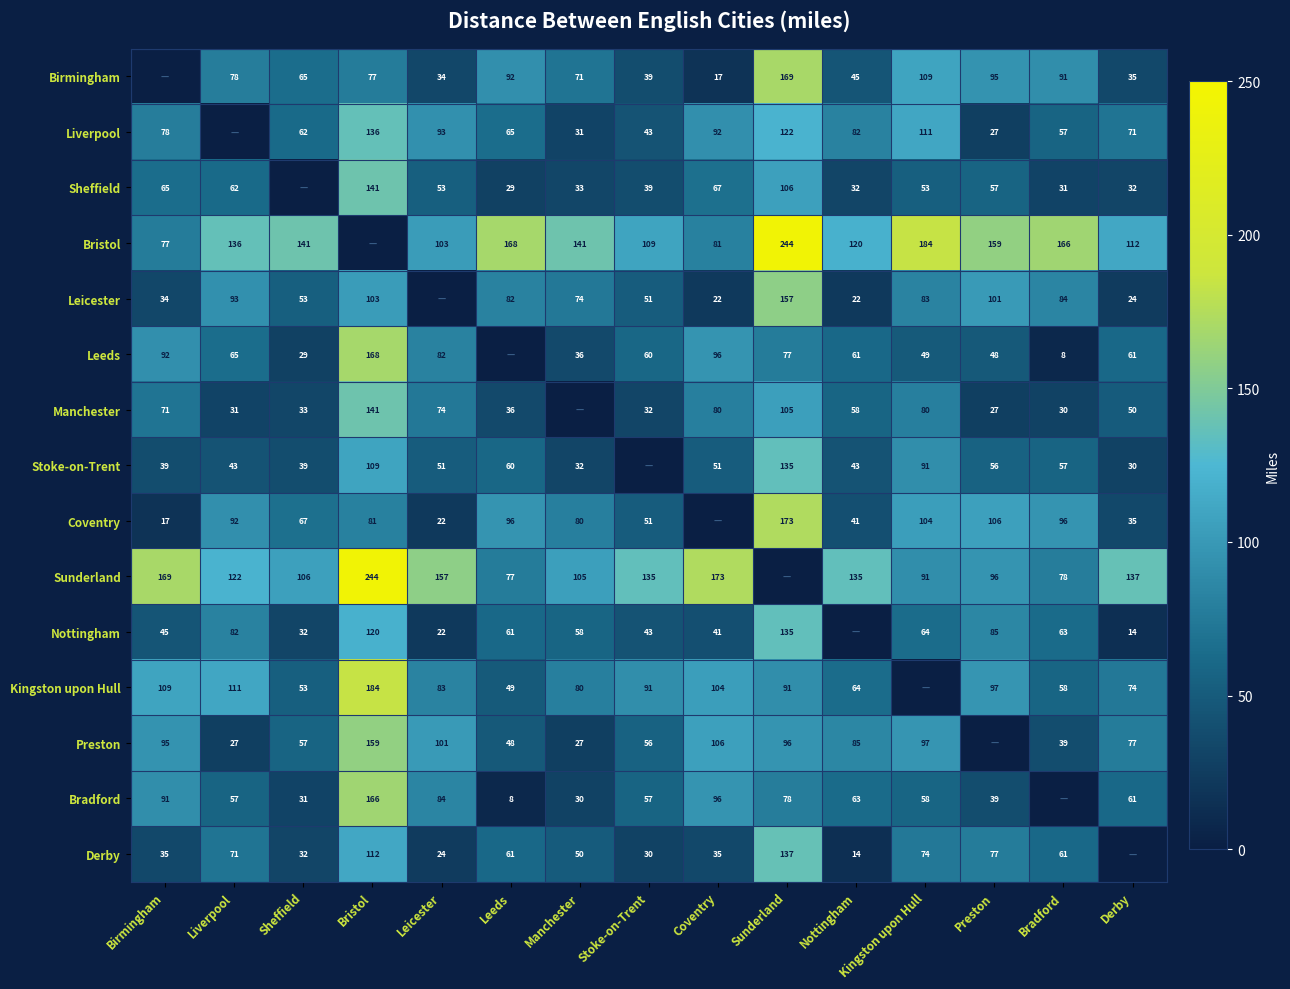

The value of Nottingham at Bradford is 105. True or false?

False